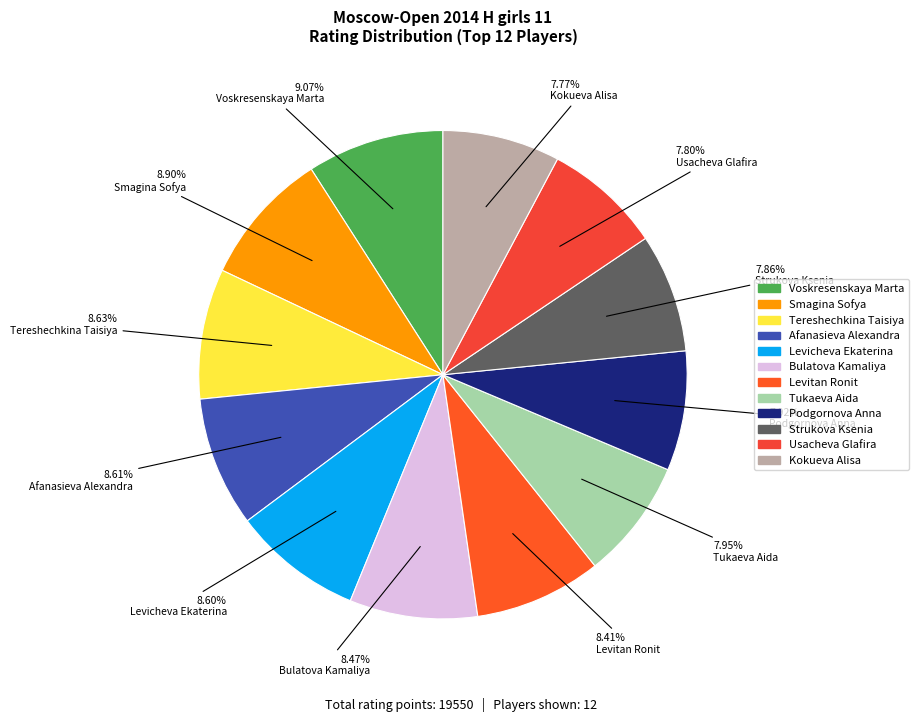

Is it true that Strukova Ksenia is 8% of the pie?

True